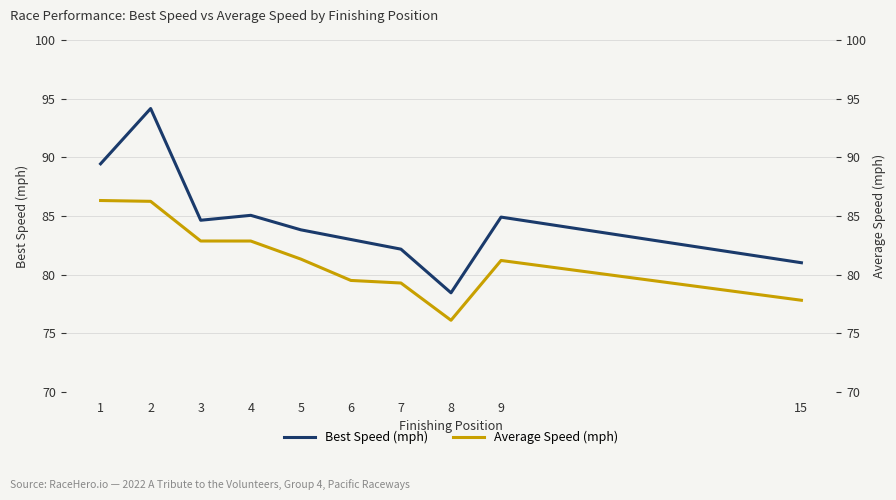

What is the total value across all series at 7?

161.5